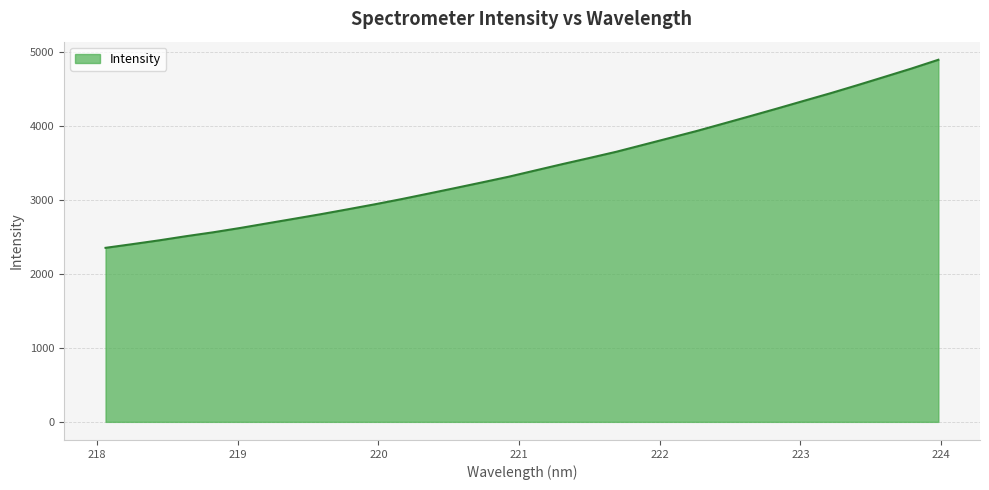

True or false: the data has more than 0 interior local peaks.

False